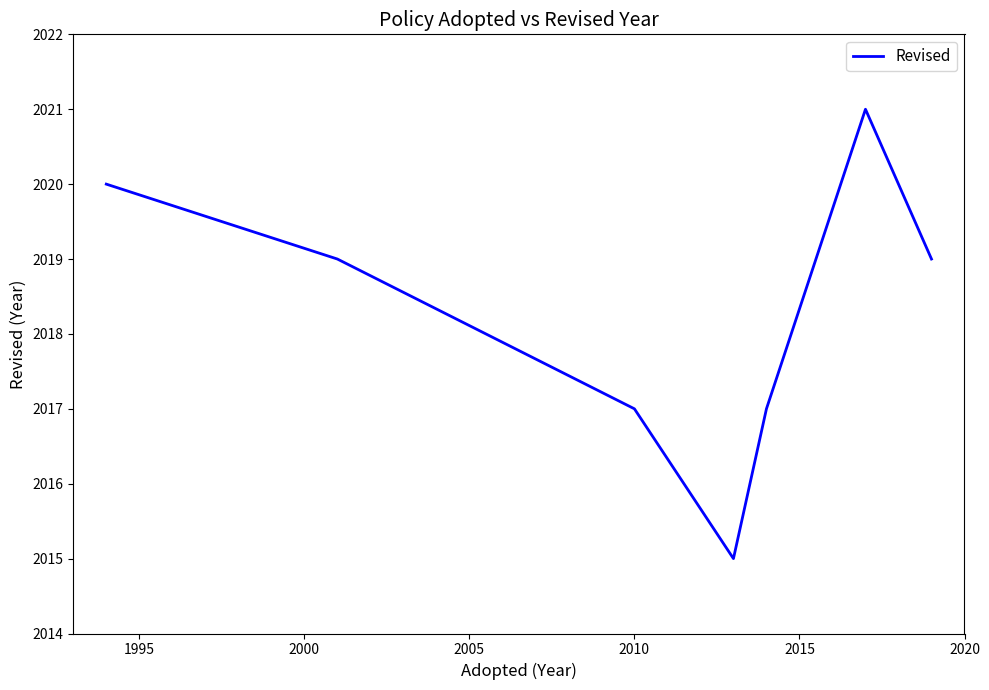

True or false: there are more than 1 points higher than both neighbors.

False